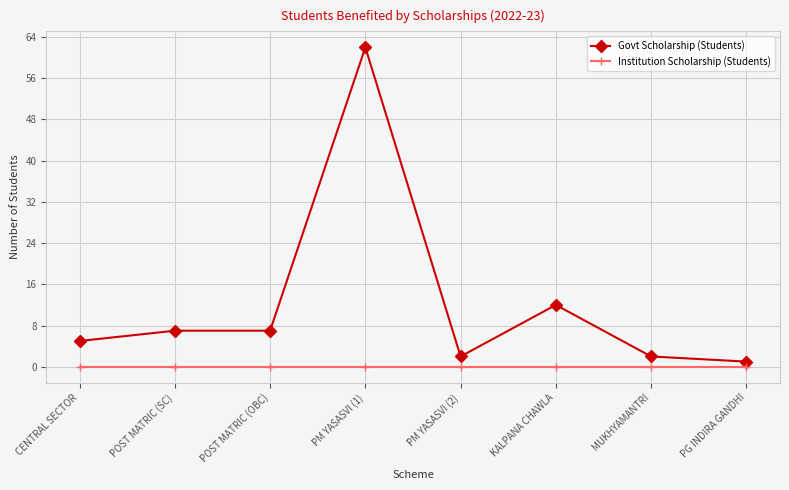

True or false: Govt Scholarship (Students) has more than 1 points higher than both neighbors.

True